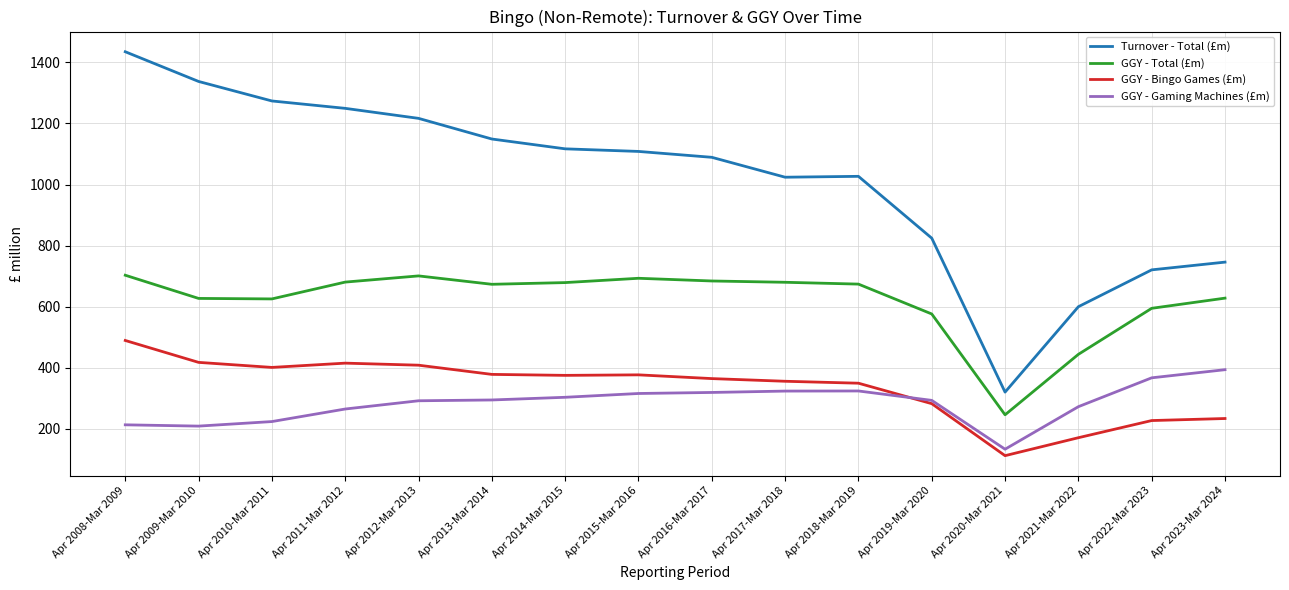

At which label is GGY - Total (£m) closest to 474?

Apr 2021-Mar 2022